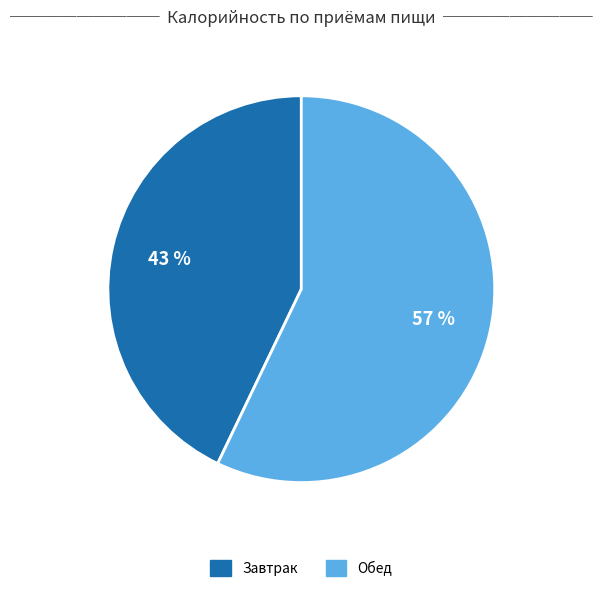

How many slices are in this pie chart?

2